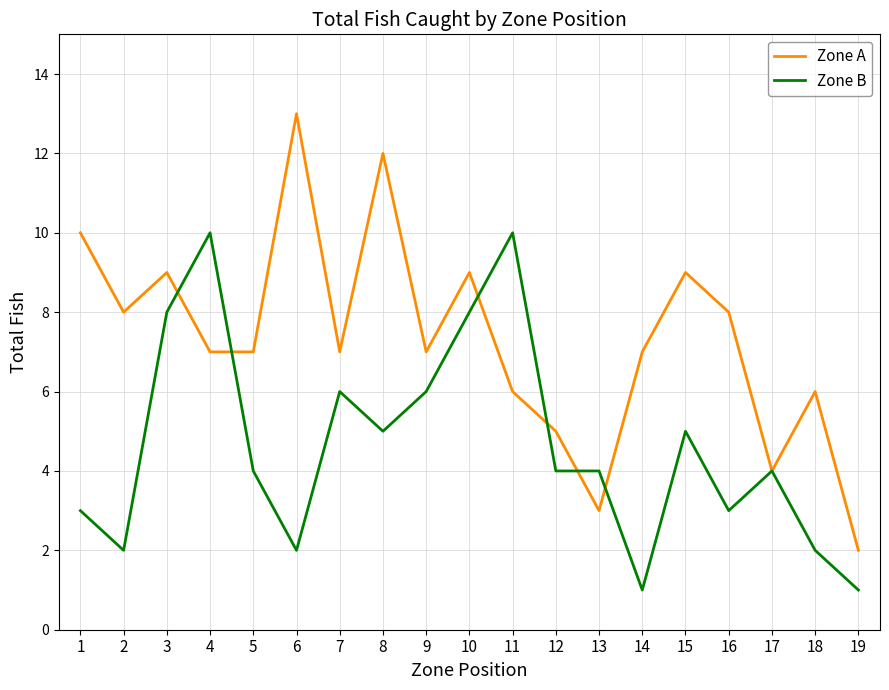

Which series changed the most between 14 and 19?

Zone A